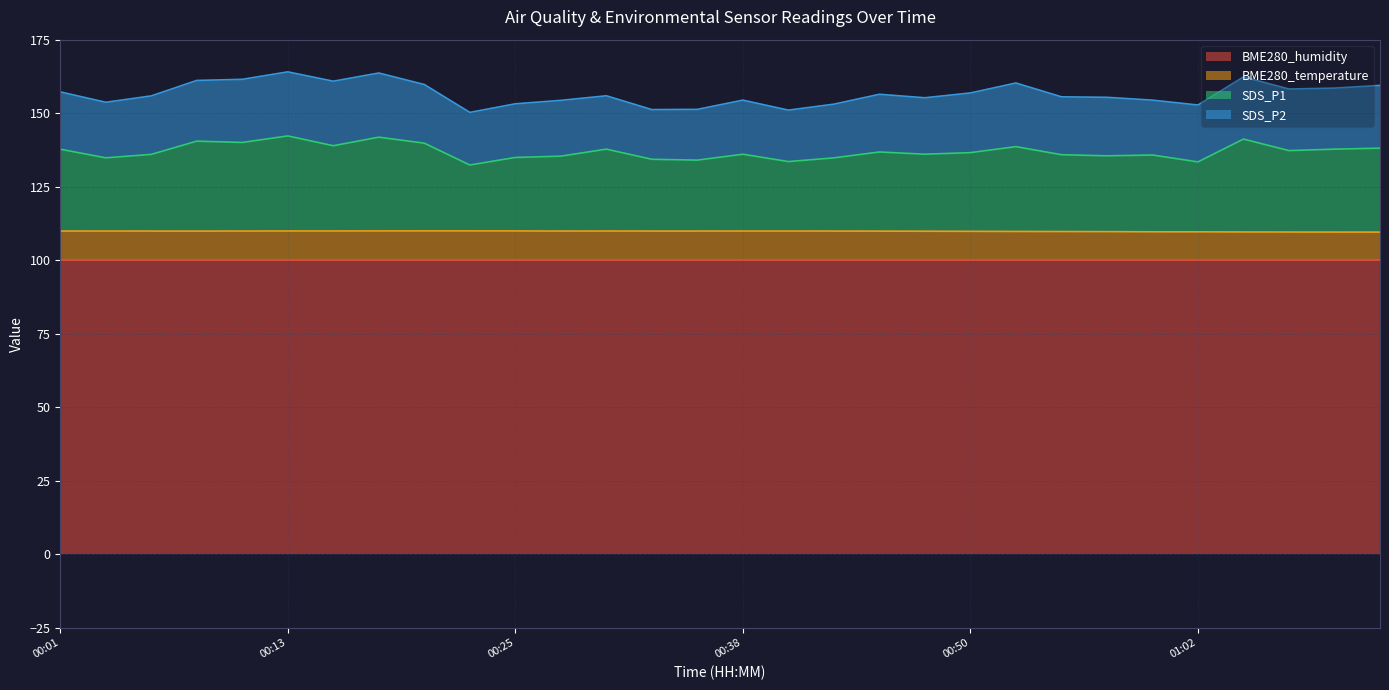

What is the difference between the second highest and minimum values in the BME280_temperature series?

0.4